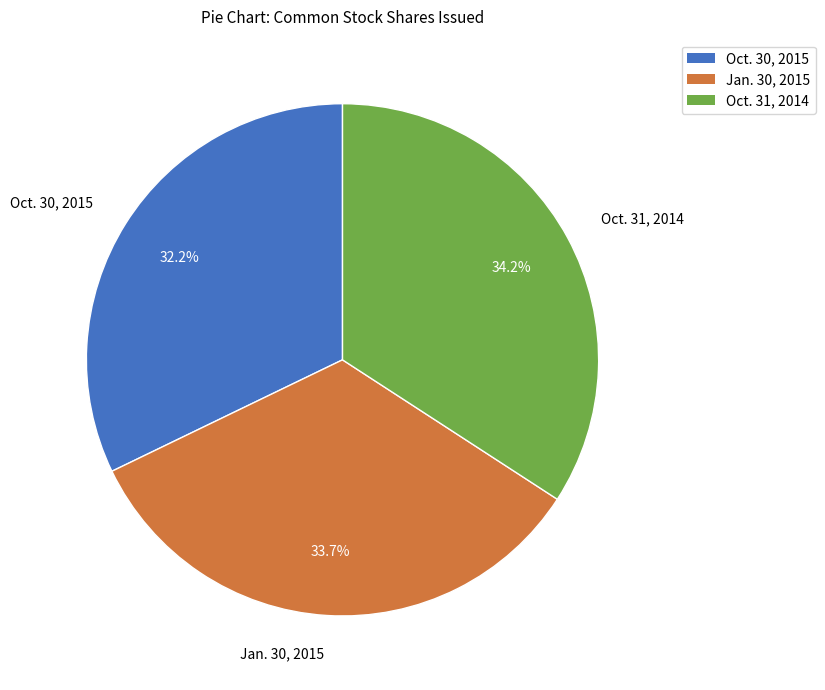

Combined, do Oct. 31, 2014 and Jan. 30, 2015 account for over 50%?

Yes